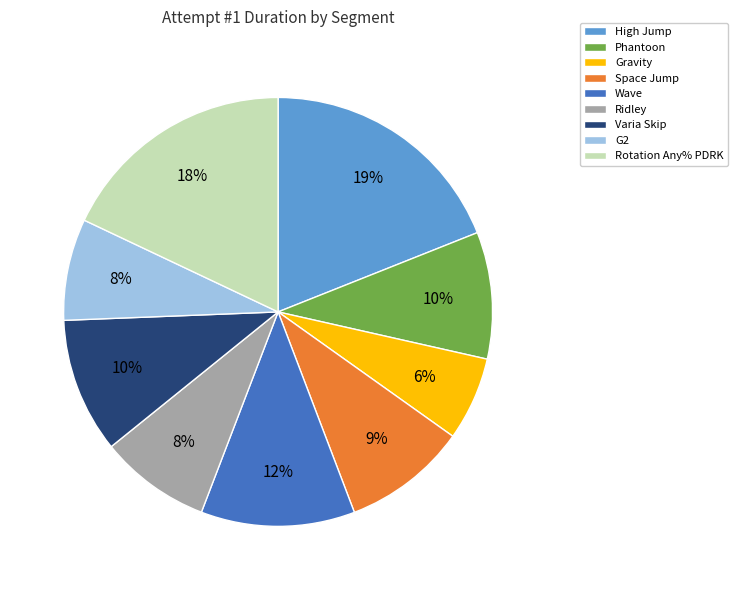

How many slices are in this pie chart?

9